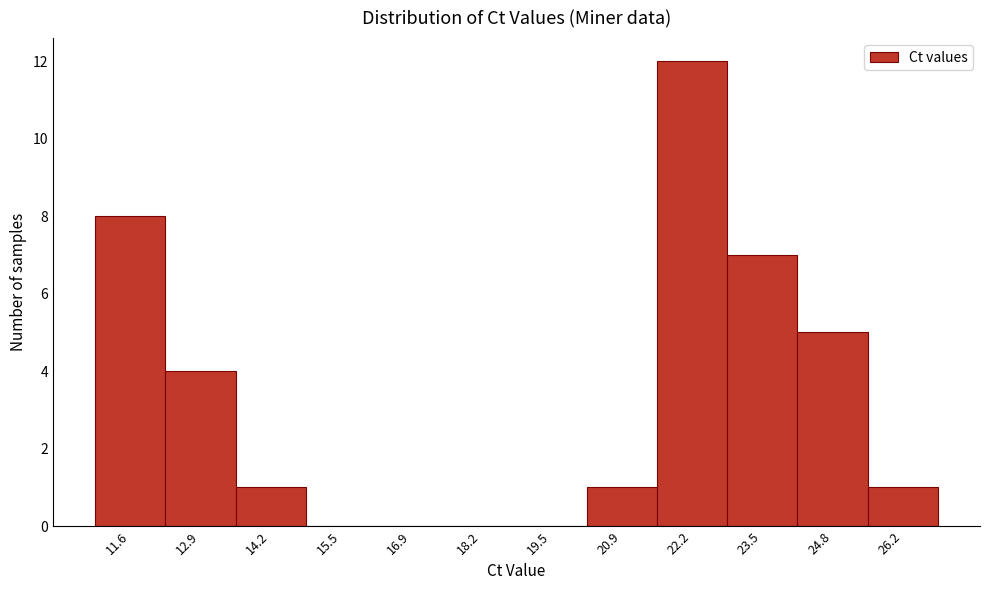

Reading right to left, transcribe all the data shown in this chart.

26.2=1	24.8=5	23.5=7	22.2=12	20.9=1	19.5=0	18.2=0	16.9=0	15.5=0	14.2=1	12.9=4	11.6=8